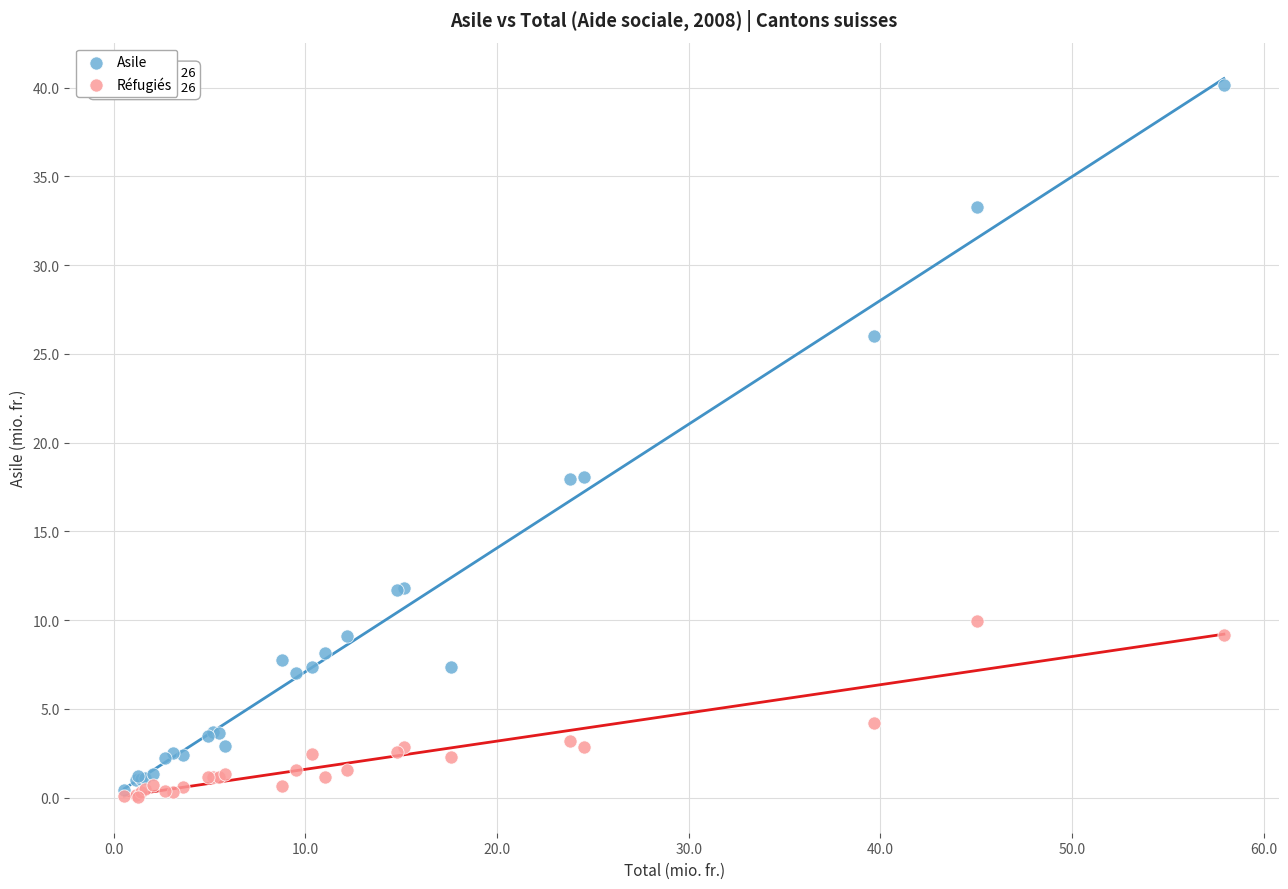

Which series has the widest spread of Y values?

Asile